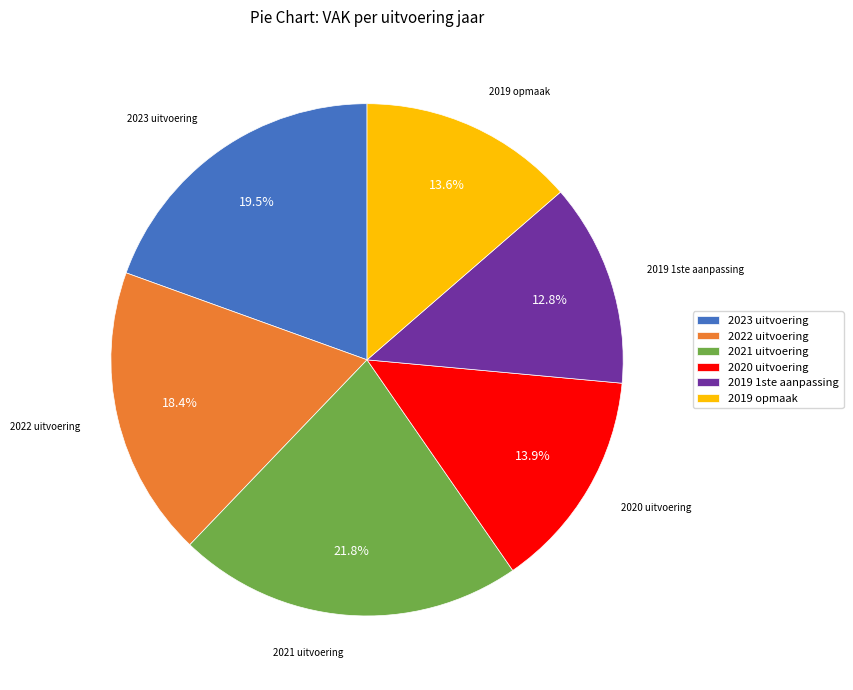

How many segments does this pie chart have?

6